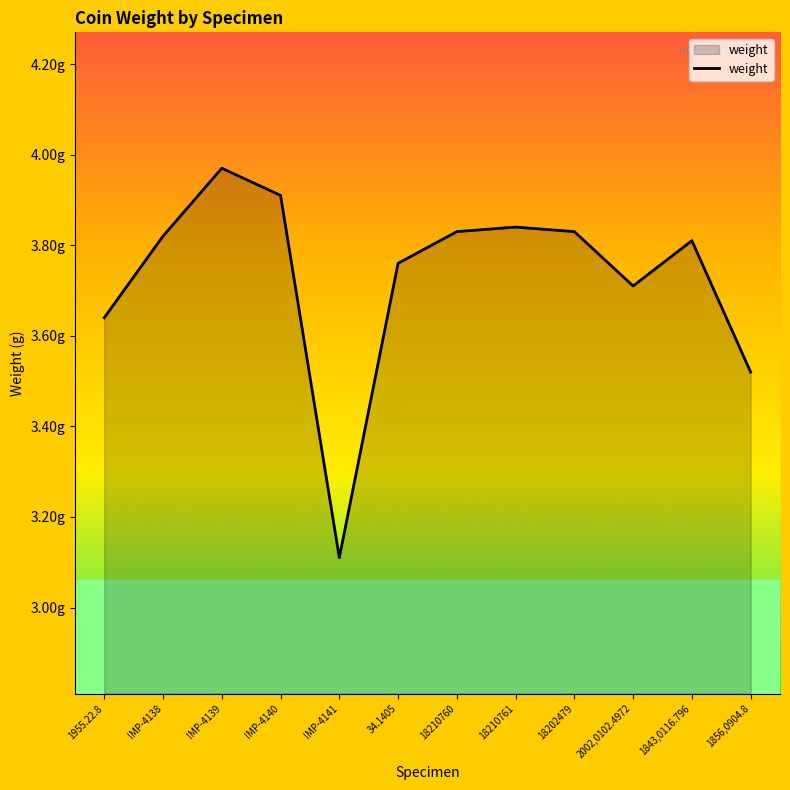

Is this an area chart (filled region under the line)?

Yes